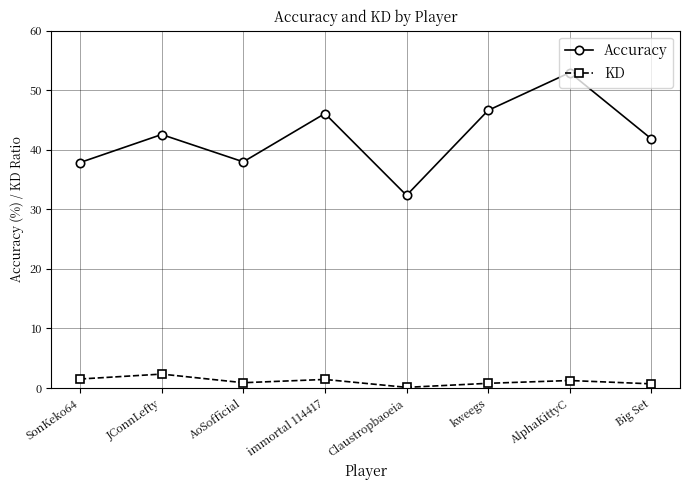

Between Claustropbaoeia and Big Set, which series saw the biggest shift?

Accuracy